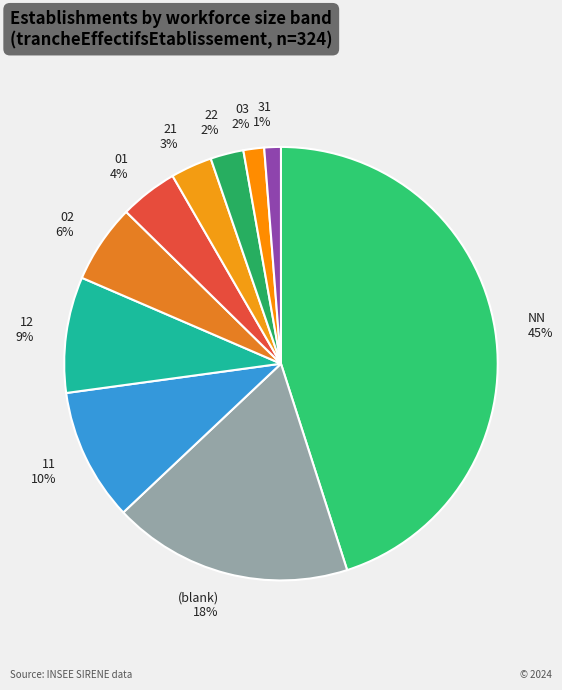

Count the number of slices in the pie.

10